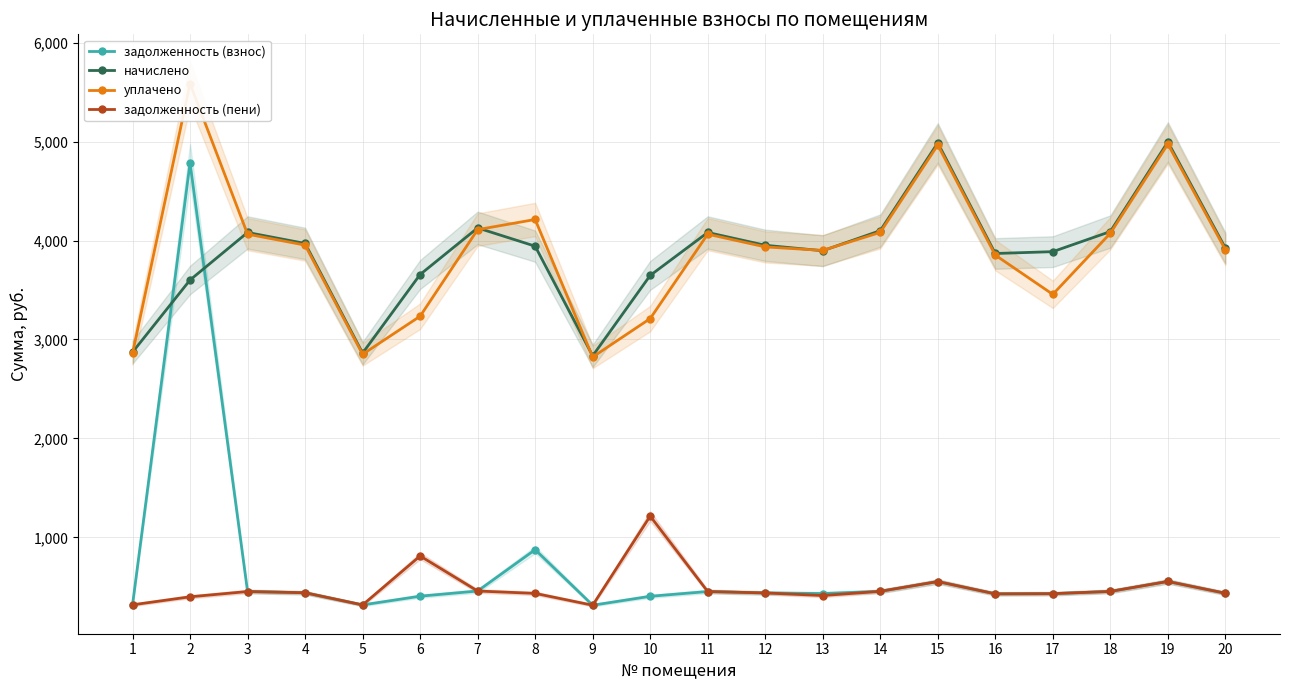

True or false: задолженность (взнос) has more than 1 points higher than both neighbors.

True